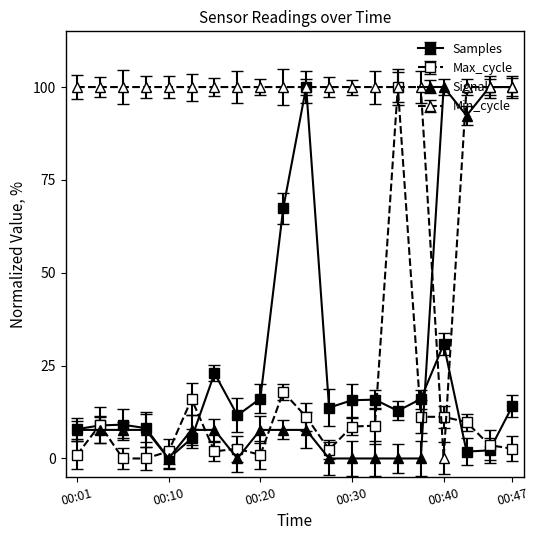

At how many categories does at least one series exceed 25?

20